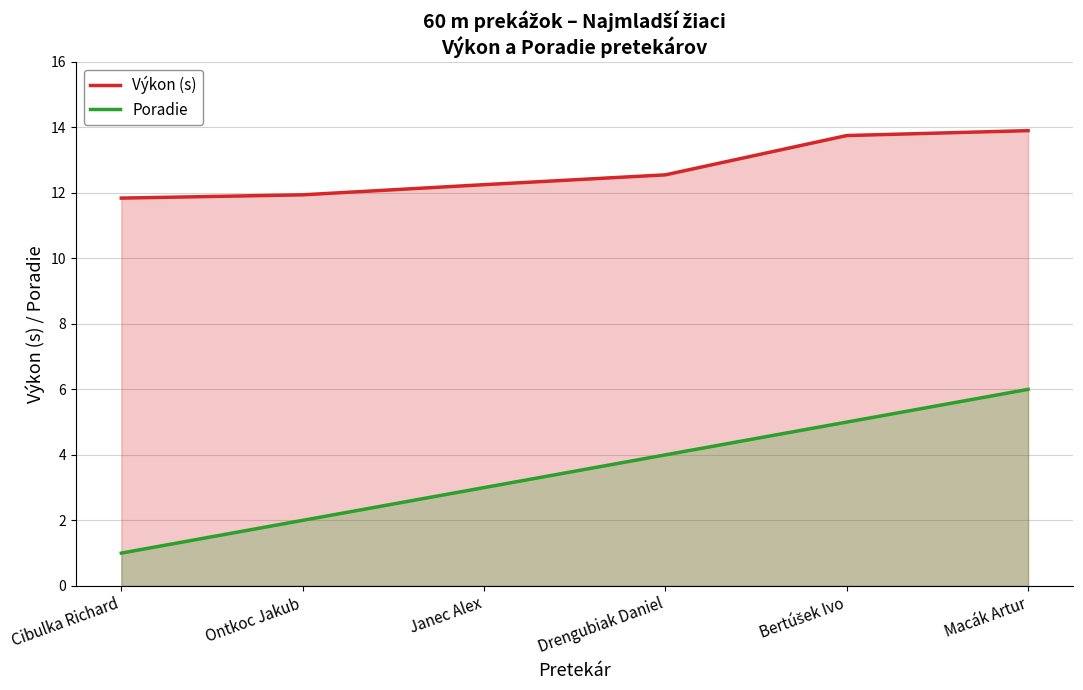

At how many categories does at least one series exceed 12?

4